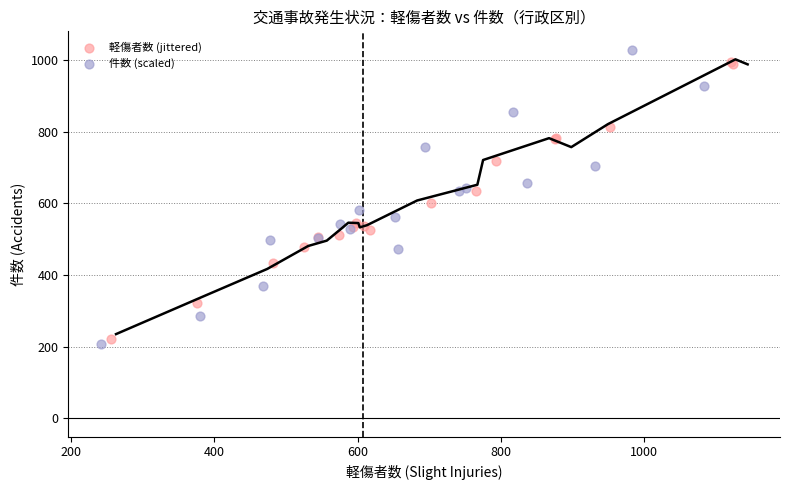

Which series has the largest Y range (max minus min)?

件数 (scaled)